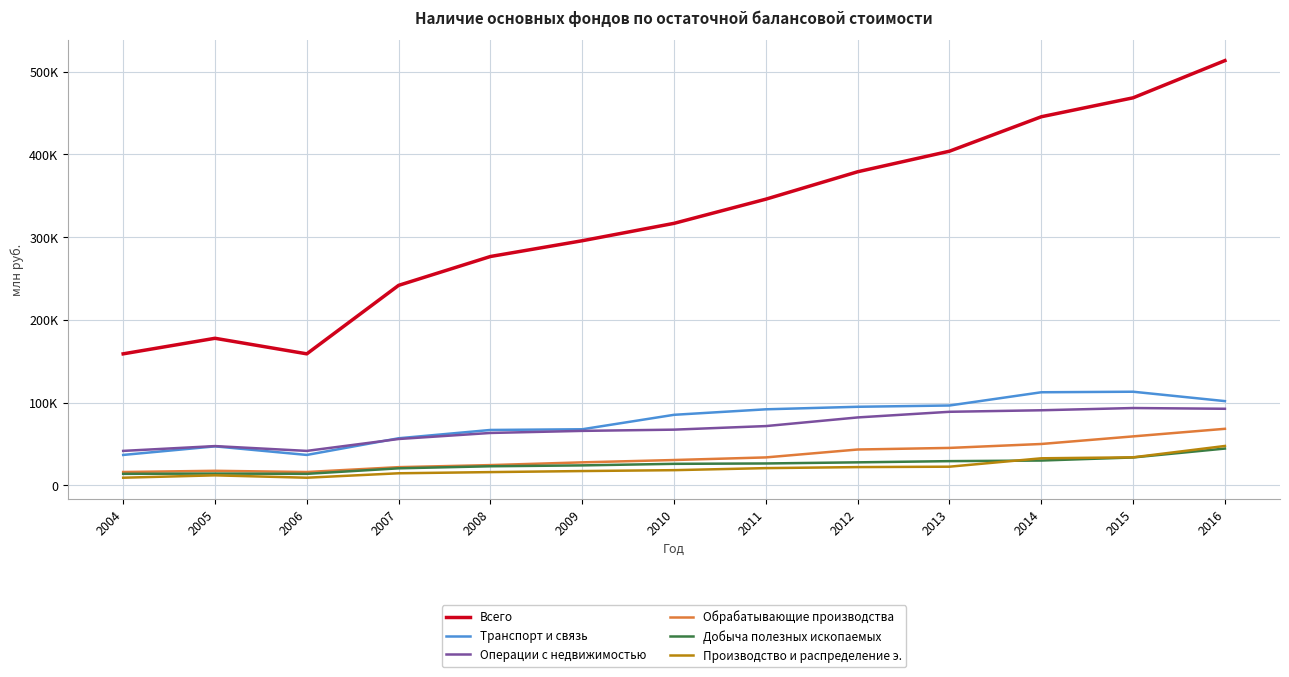

Rank the series at 2009 from highest to lowest value.

Всего, Транспорт и связь, Операции с недвижимостью, Обрабатывающие производства, Добыча полезных ископаемых, Производство и распределение э.